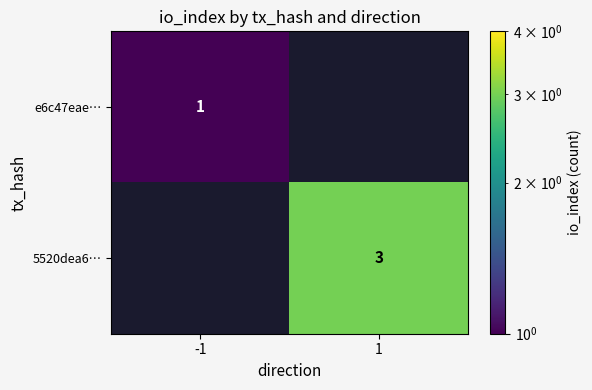

Is it true that 5520dea6… equals 4 at 1?

False